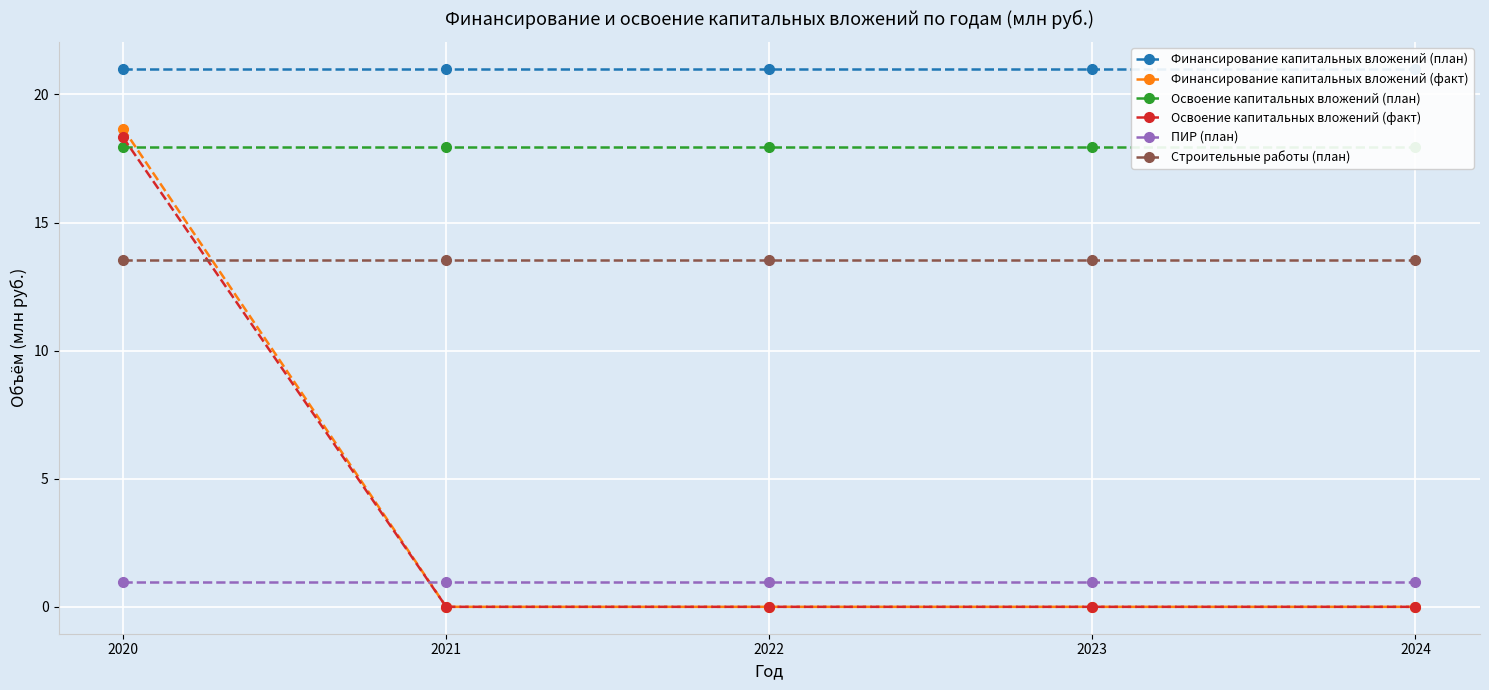

At 2023, list the series in order from smallest to largest.

Финансирование капитальных вложений (факт), Освоение капитальных вложений (факт), ПИР (план), Строительные работы (план), Освоение капитальных вложений (план), Финансирование капитальных вложений (план)